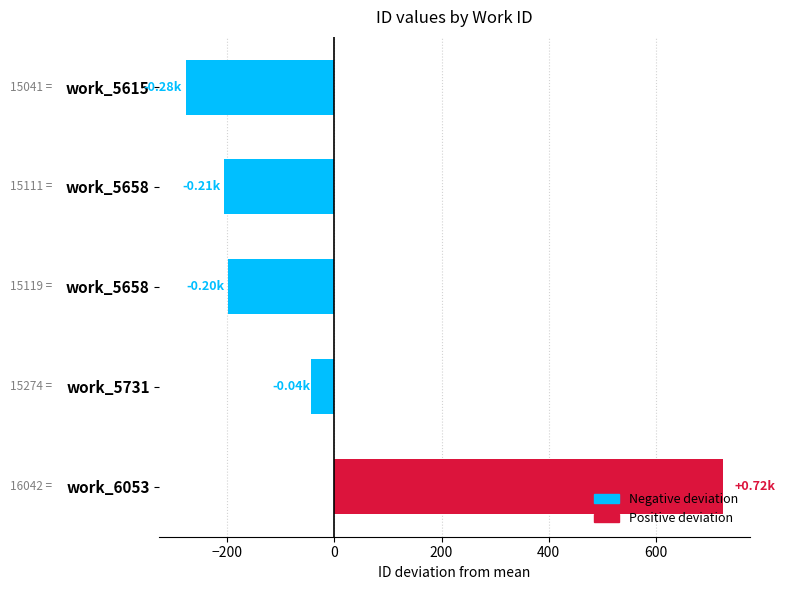

Rank the categories by value from lowest to highest.

work_5615, work_5658, work_5658, work_5731, work_6053